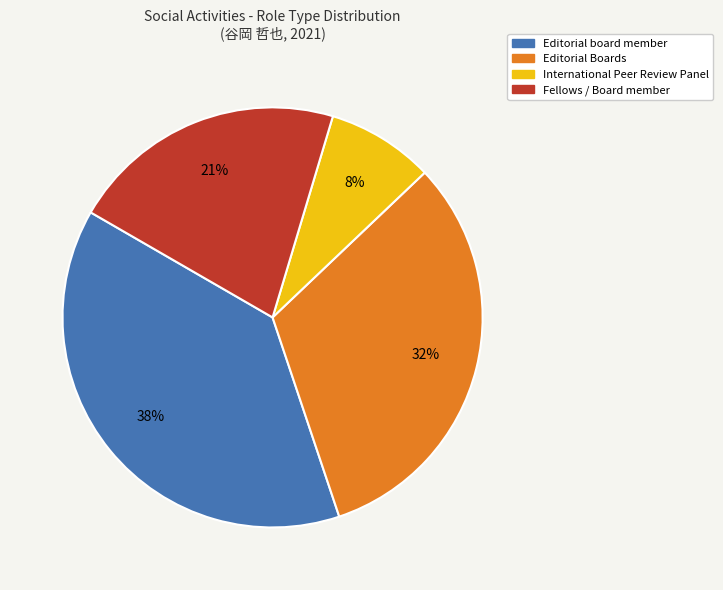

Rank the categories by value from lowest to highest.

International Peer Review Panel, Fellows / Board member, Editorial Boards, Editorial board member